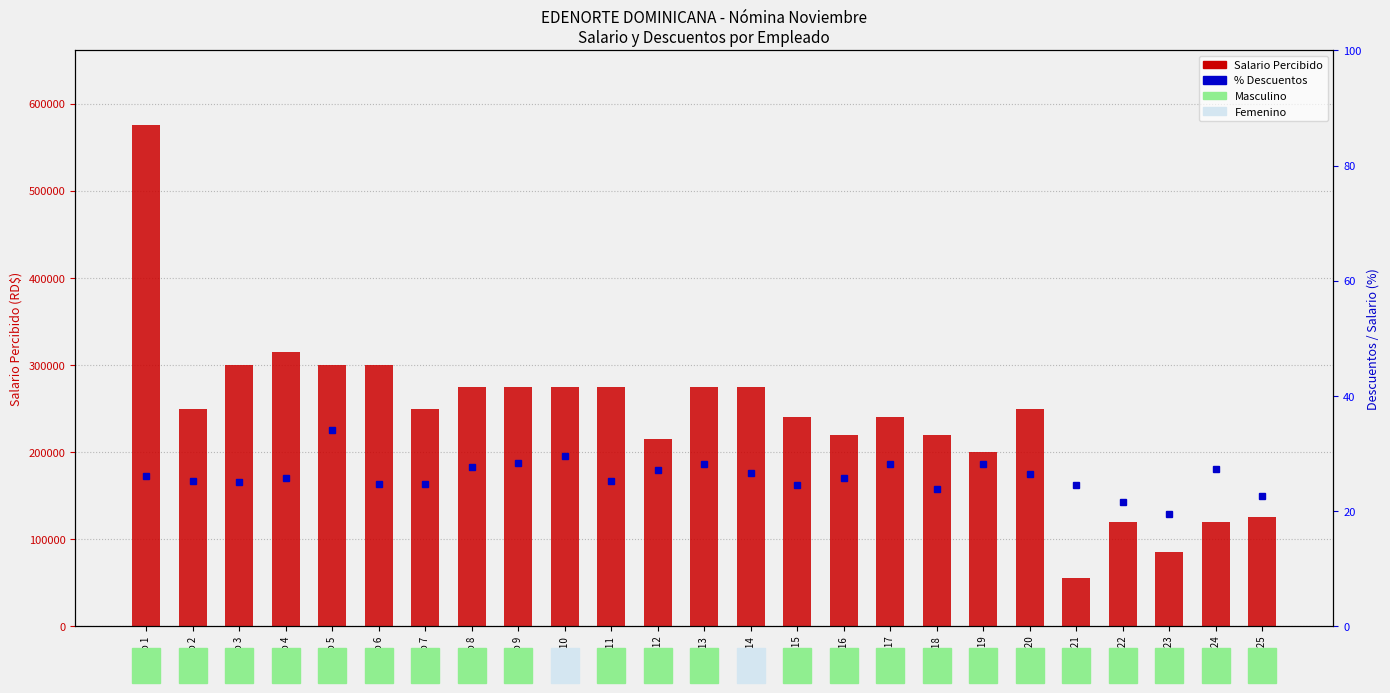

Rank the categories by value from highest to lowest.

Emp 1, Emp 4, Emp 3, Emp 5, Emp 6, Emp 8, Emp 9, Emp 10, Emp 11, Emp 13, Emp 14, Emp 2, Emp 7, Emp 20, Emp 15, Emp 17, Emp 16, Emp 18, Emp 12, Emp 19, Emp 25, Emp 22, Emp 24, Emp 23, Emp 21